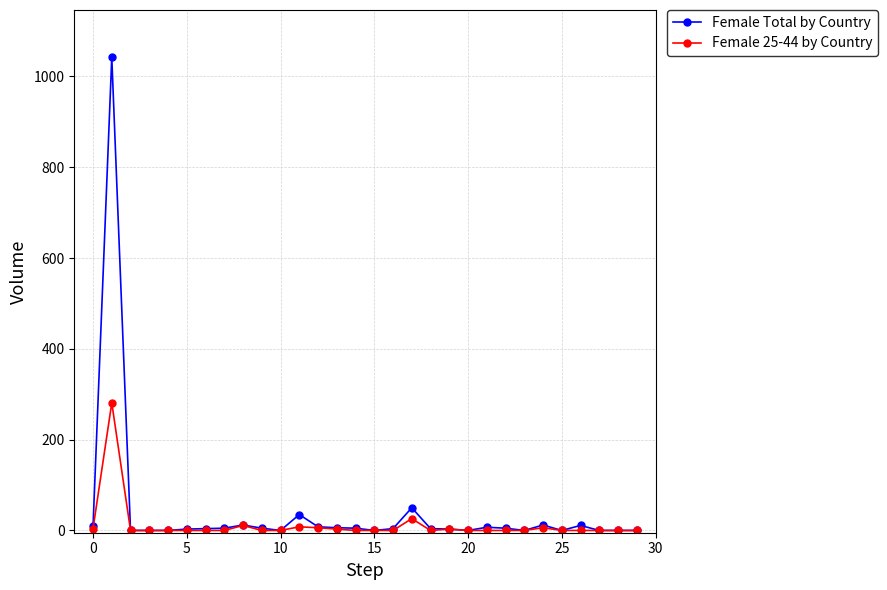

Which series has the widest spread of values?

Female Total by Country